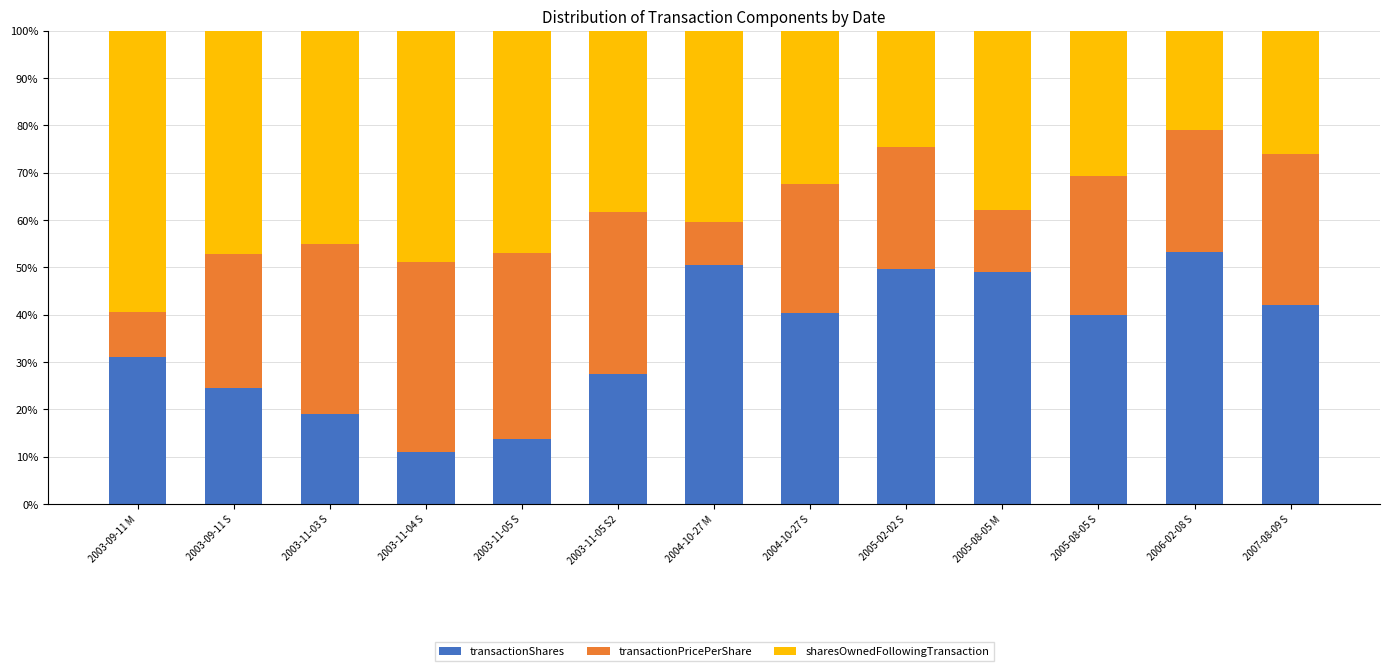

What is the value of the transactionShares bar at the 7th from the left?

50.4